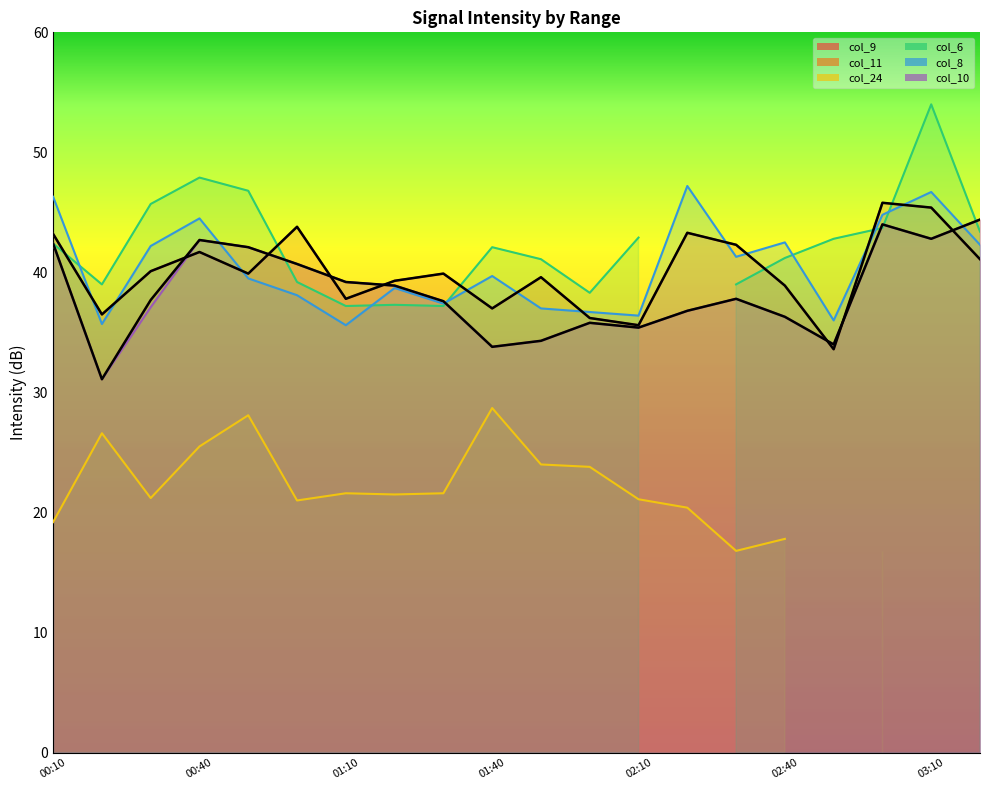

Is it true that col_11 equals 35.4 at 02:10?

True